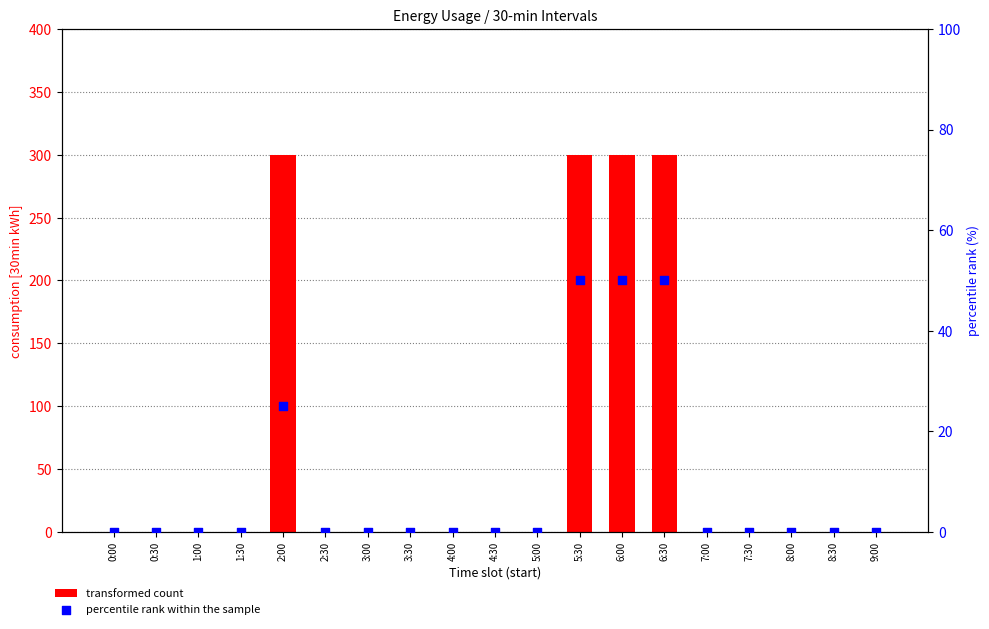

At how many categories does at least one series exceed 285?

4